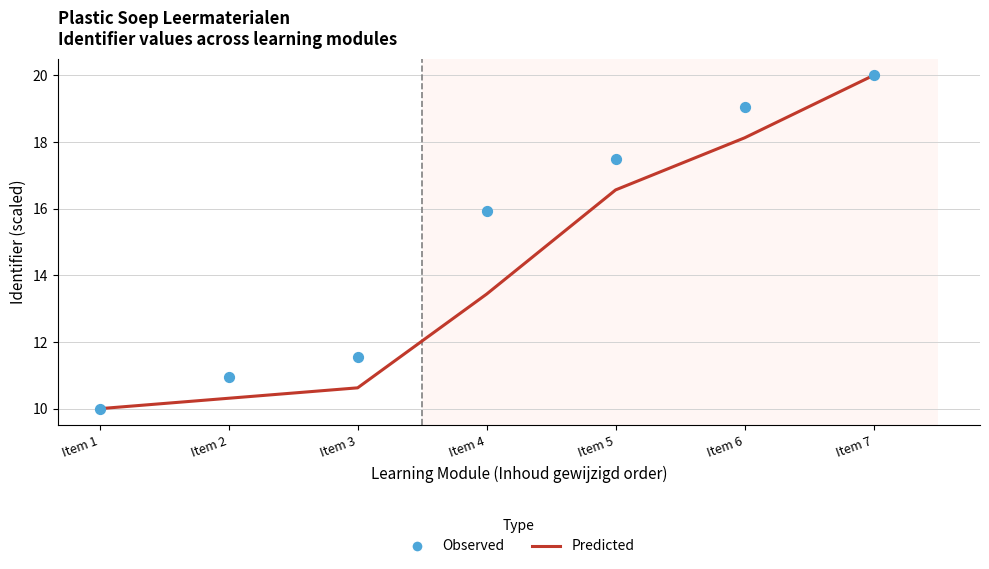

Is the value of Observed at Item 5 greater than the value of Predicted at Item 3?

Yes